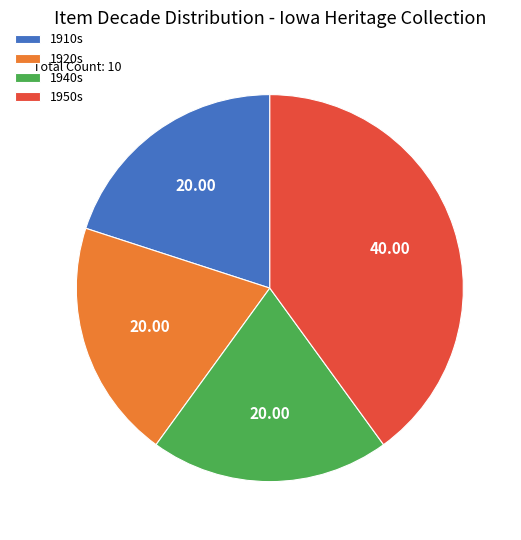

Do 1940s and 1950s together represent more than half of the pie?

Yes